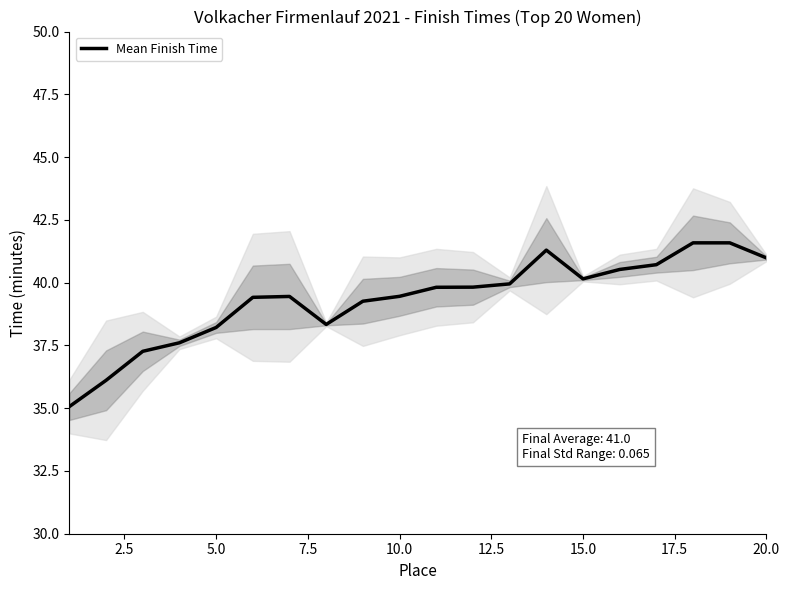

Which has a higher value, 7.5 or 17.5?

17.5